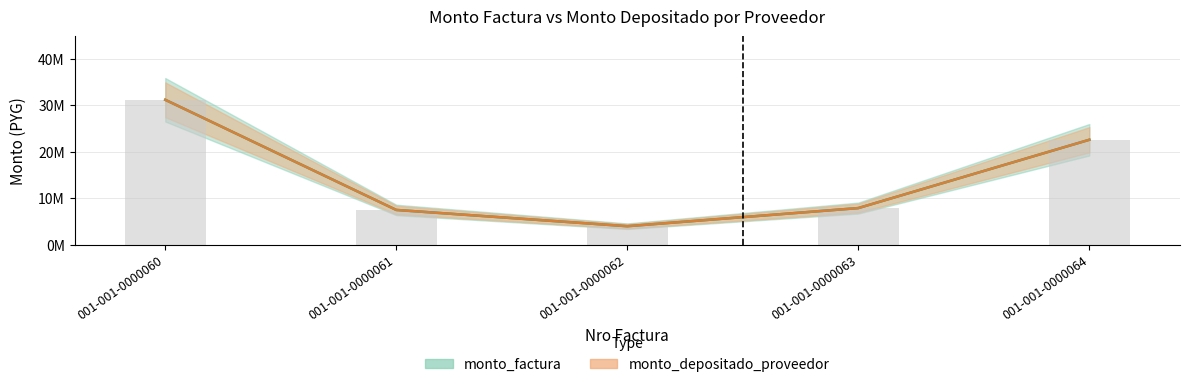

What is the total value across all series at 001-001-0000060?

62400000